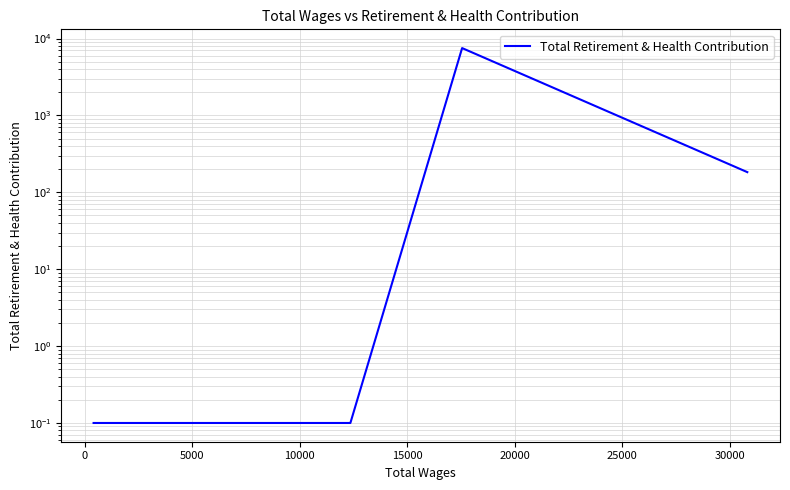

Count the number of data series in this chart.

1